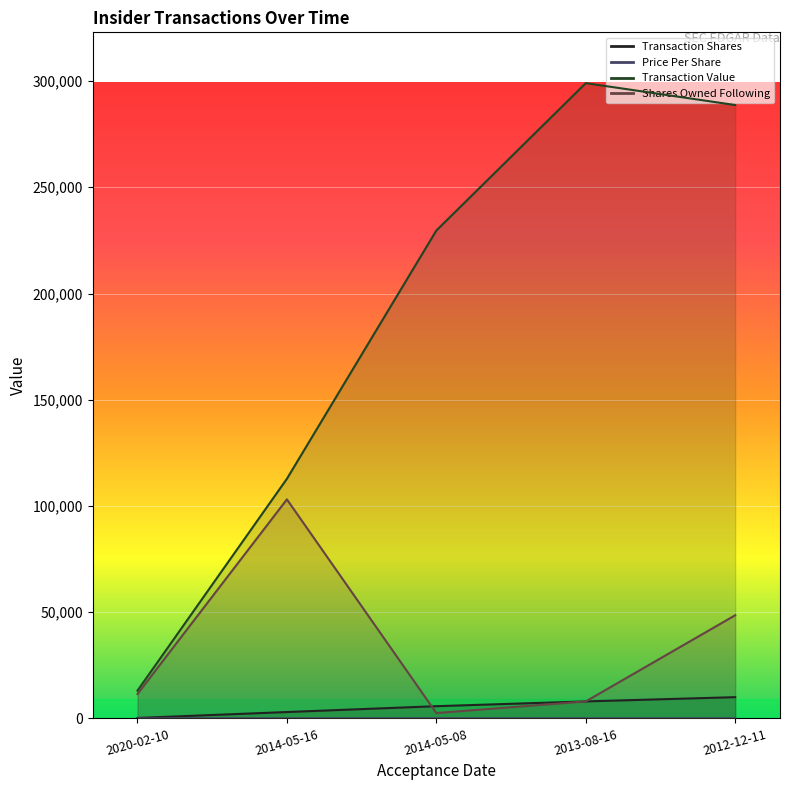

Which series has the largest range (max minus min)?

transactionValue